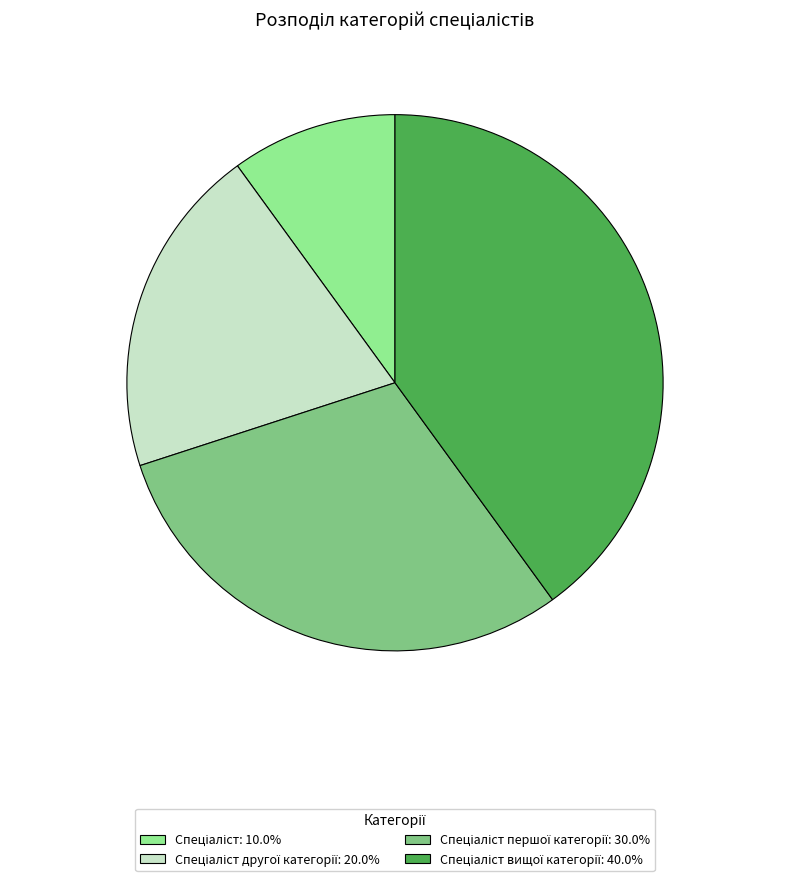

Does any single category account for the majority?

No